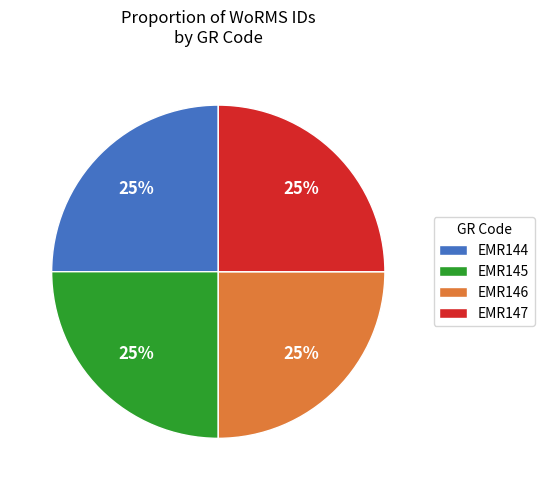

To the nearest percent, what percentage of the pie is EMR145?

25%